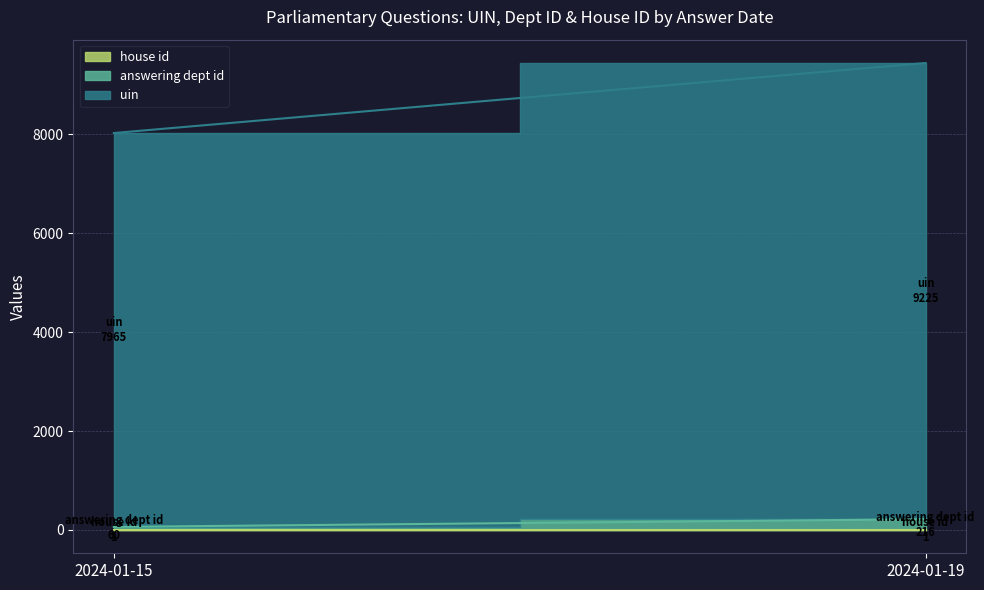

Reading right to left, list all the values displayed in this chart.

house id: 1	1
answering dept id: 216	60
uin: 9225	7965